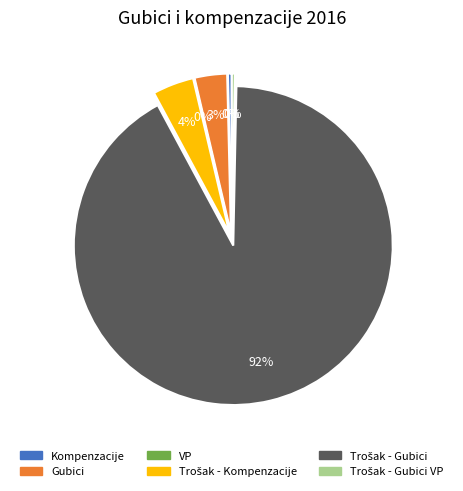

True or false: Kompenzacije accounts for 10% of the total.

False